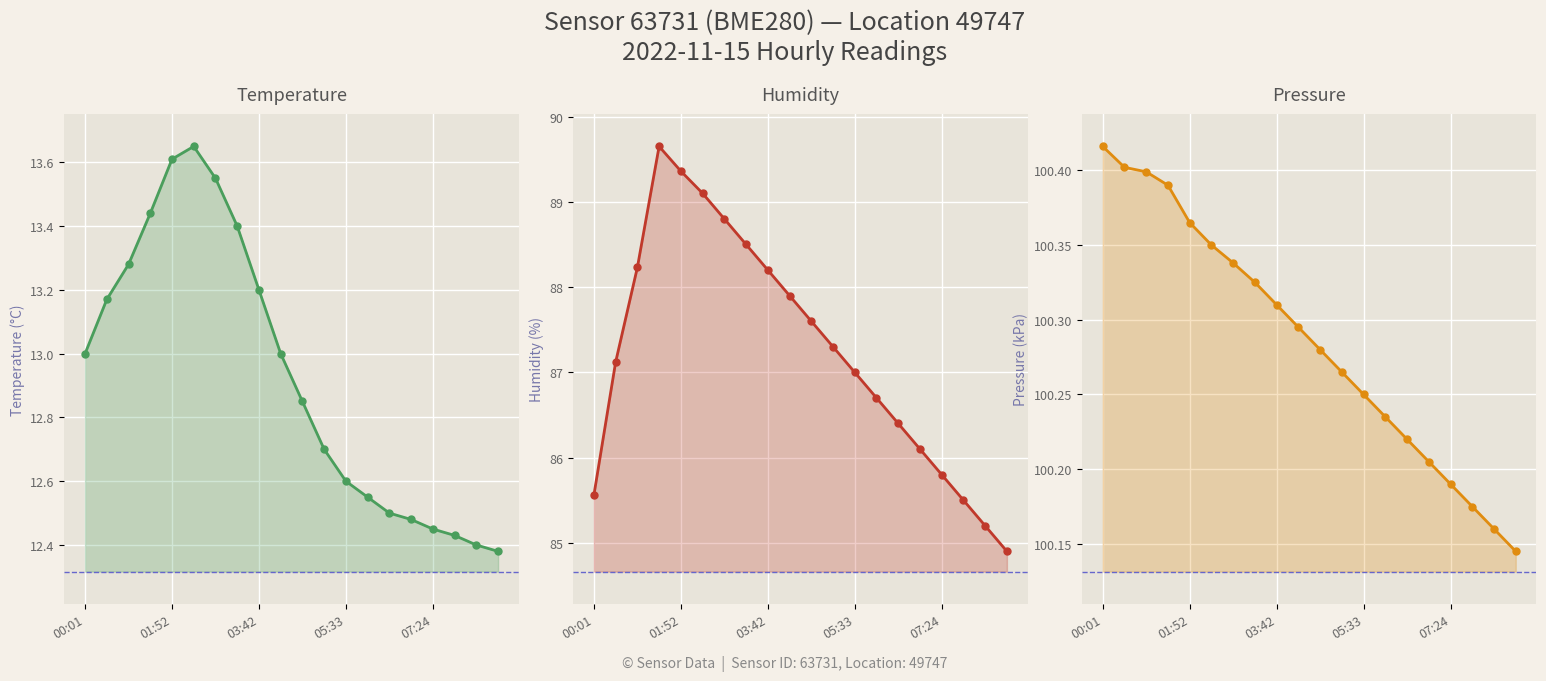

How many interior local peaks does the humidity series have?

1